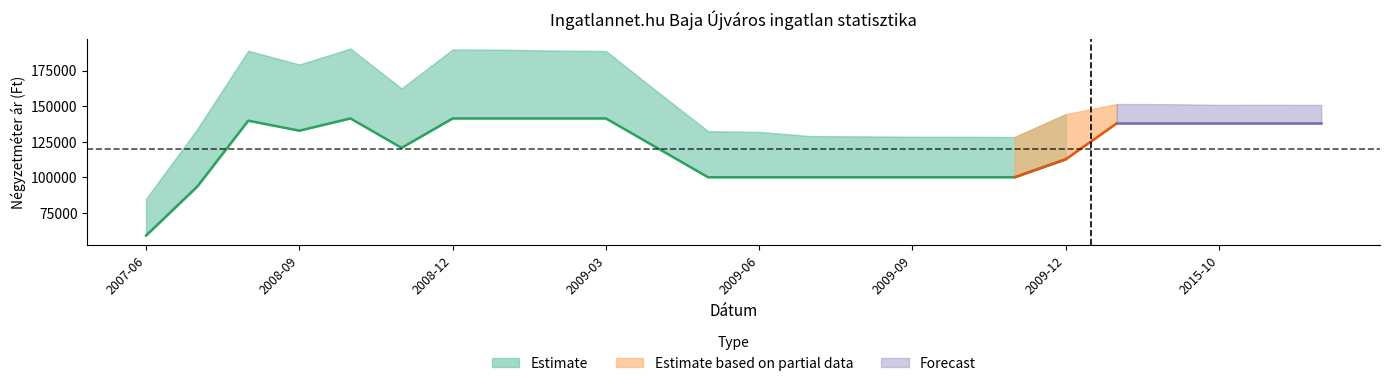

Count the number of categories in the chart.

24